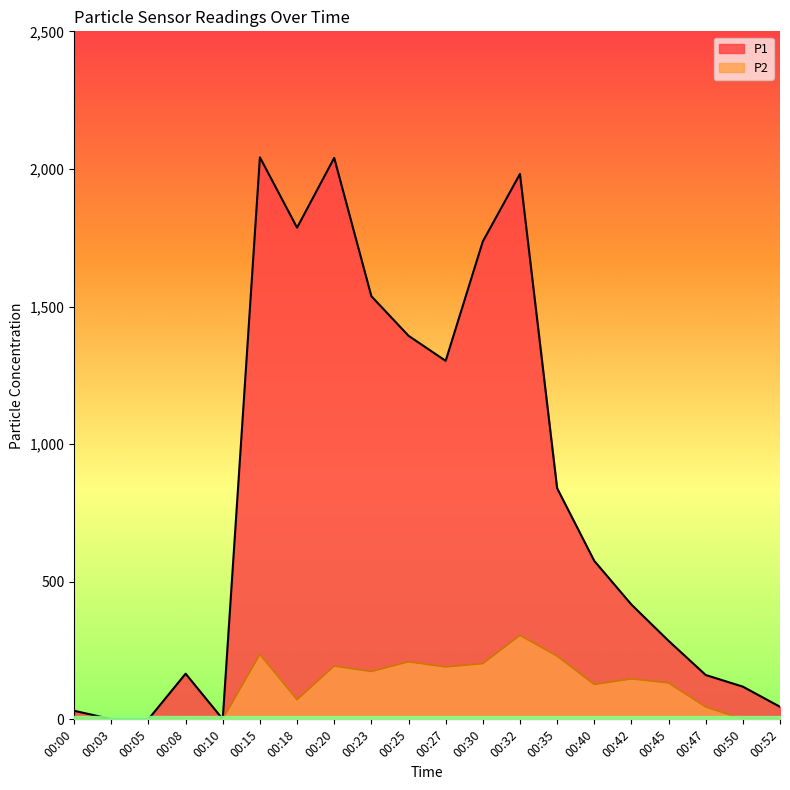

True or false: P2 and P1 cross at least once.

False